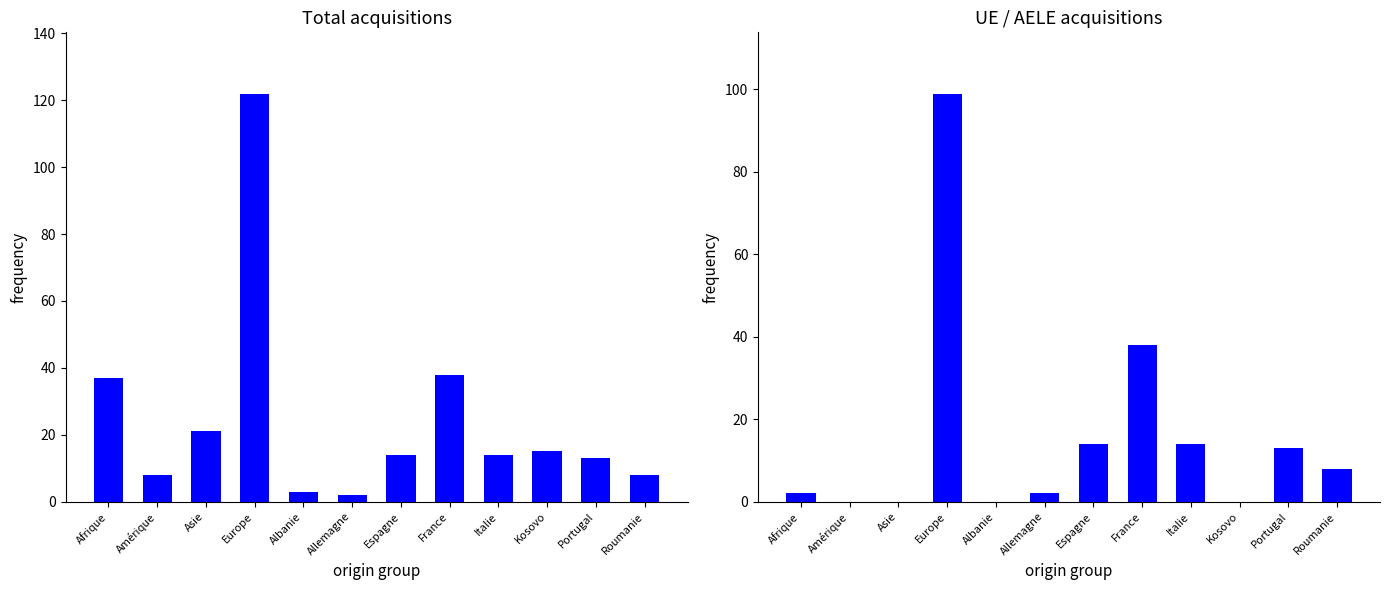

What is the lowest value of the Total series?

2